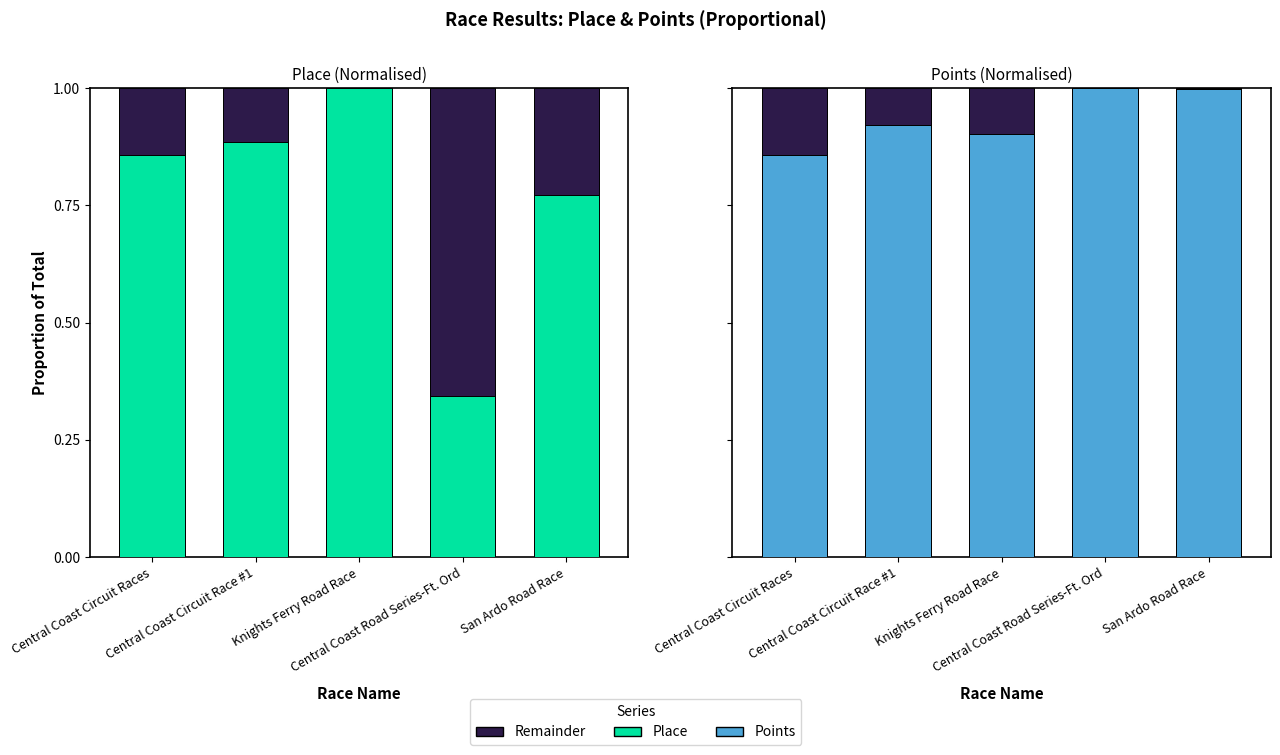

What position from the right is Central Coast Circuit Race #1?

4